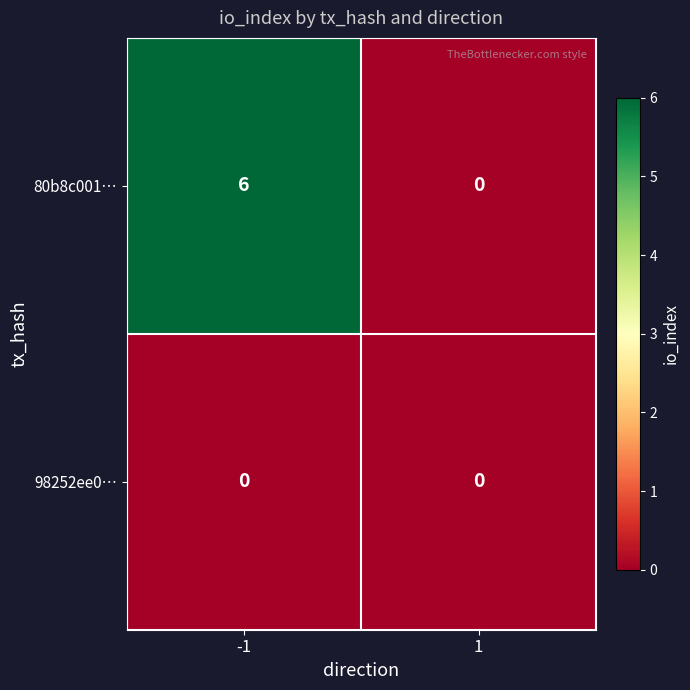

The value of 98252ee0… at 1 is 0. True or false?

True